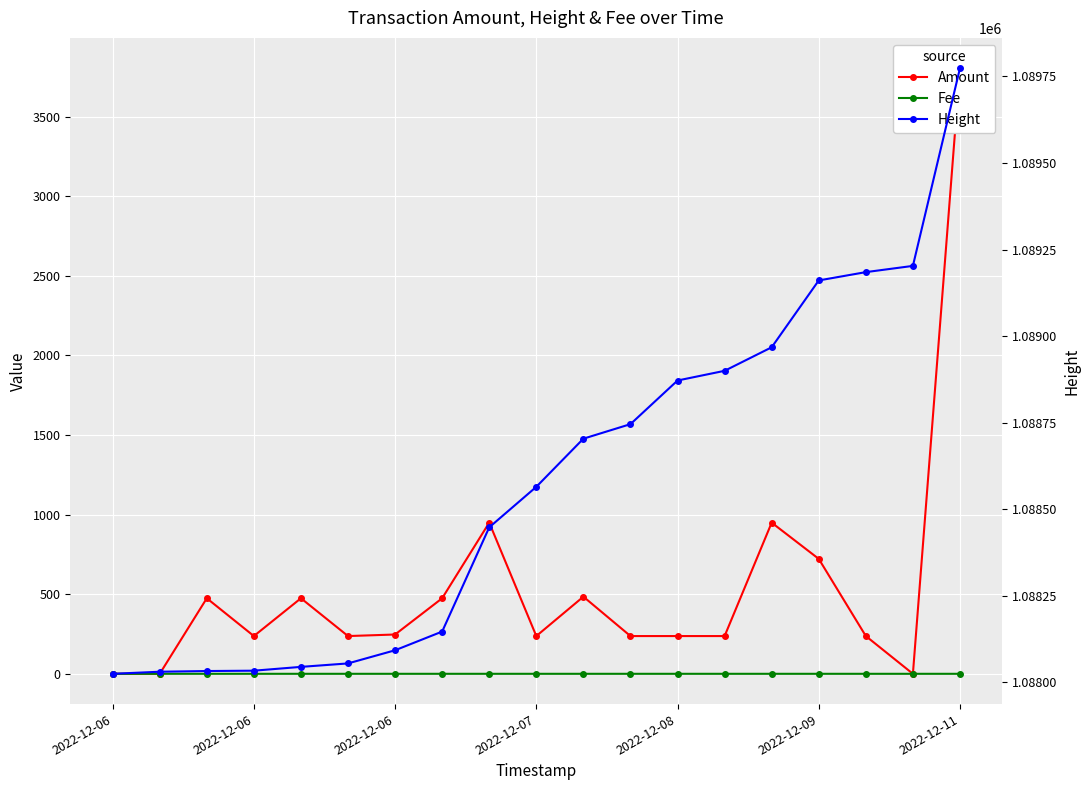

What is the value of the Amount point at the 4th from the left?

237.2